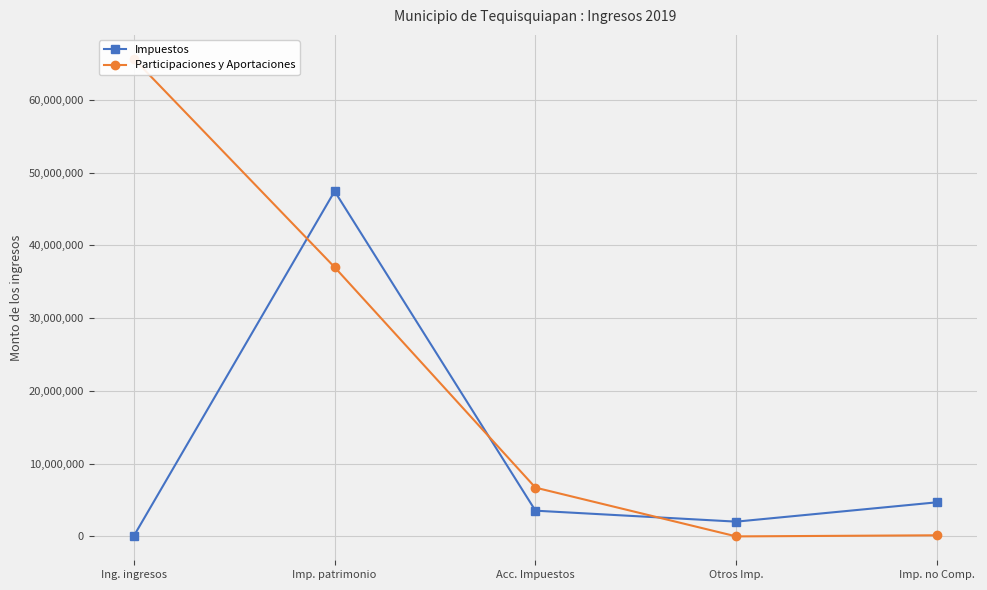

What is the difference between the maximum and minimum values in the Impuestos series?

47388821.3